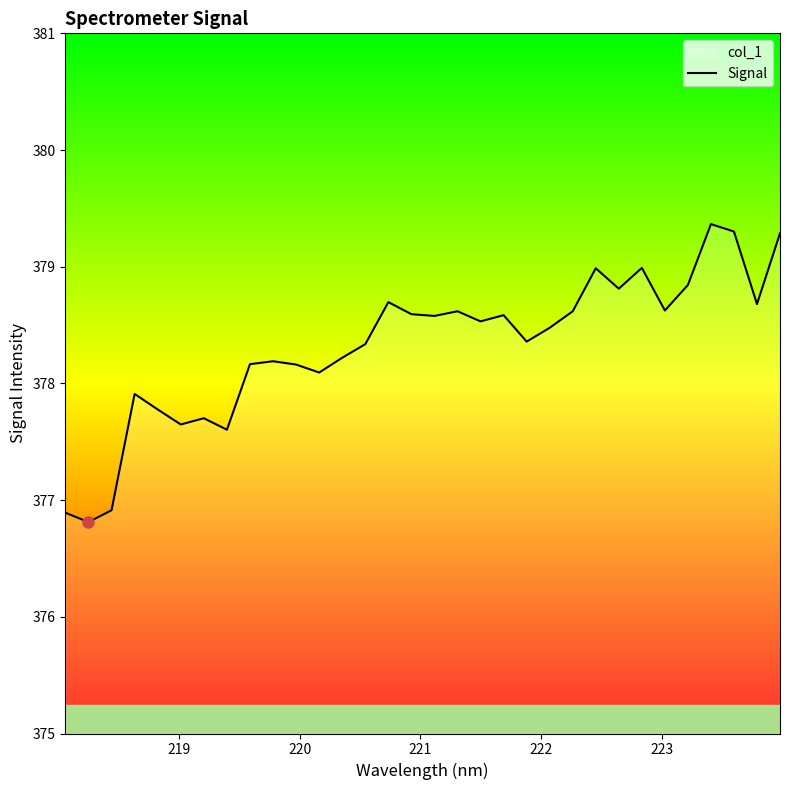

What is the smallest value displayed?

376.8